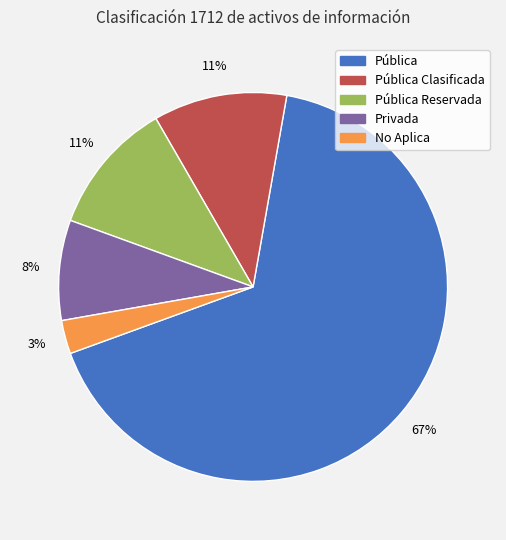

To the nearest percent, what is the average slice percentage?

20%